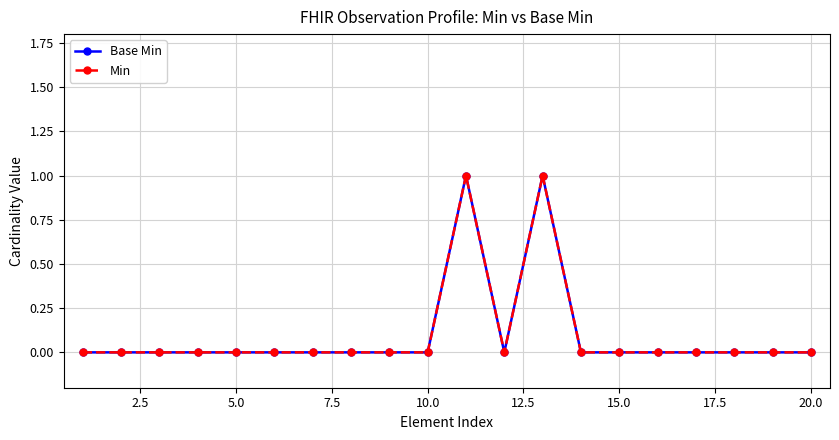

Does the chart have visible grid lines?

Yes